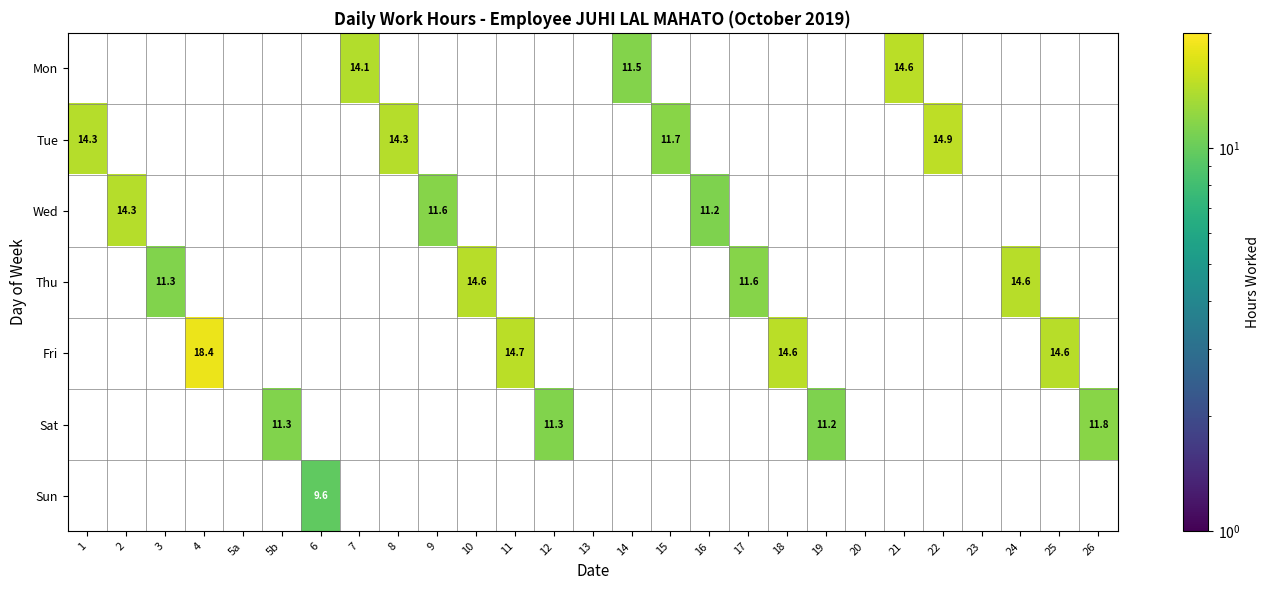

What is the minimum value shown in the chart?

9.6